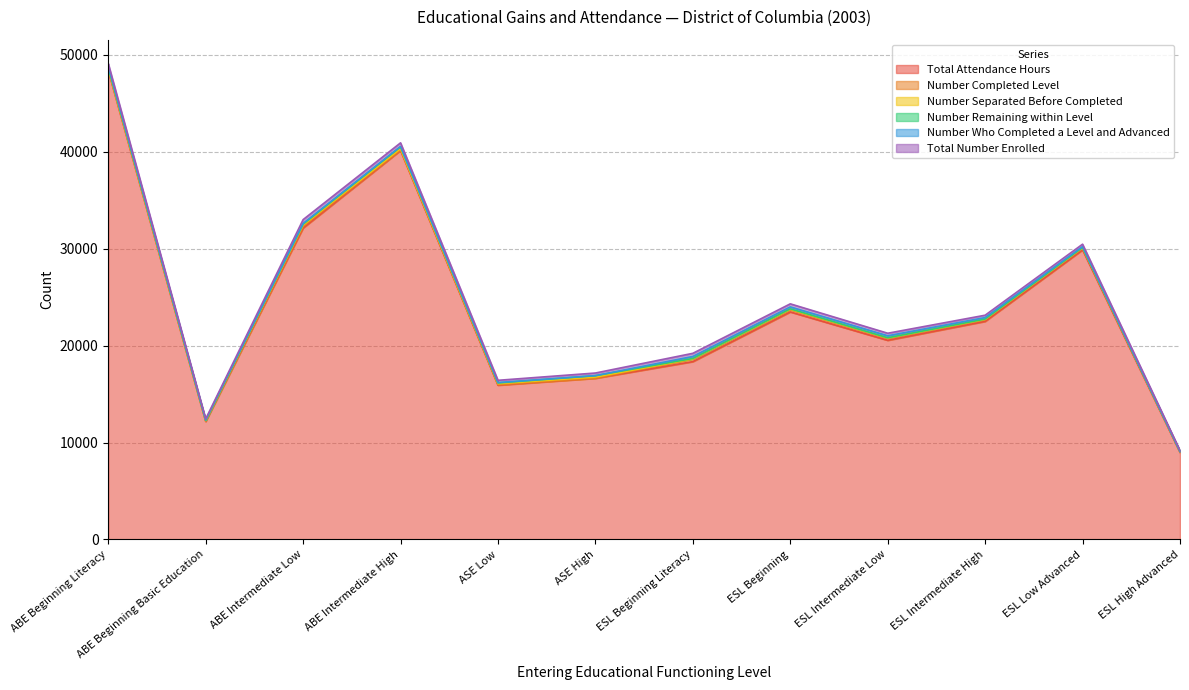

At which category does Total Attendance Hours reach its first local peak?

ABE Intermediate High